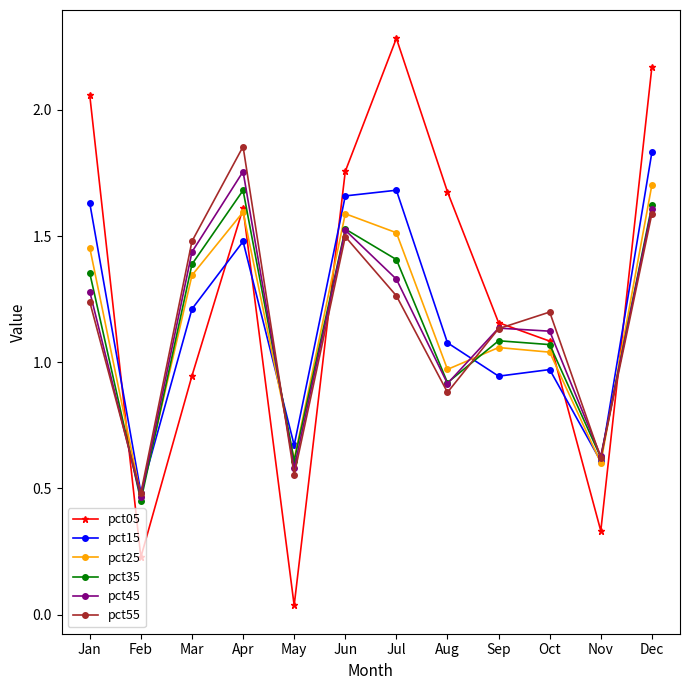

Which series has the largest range (max minus min)?

pct05